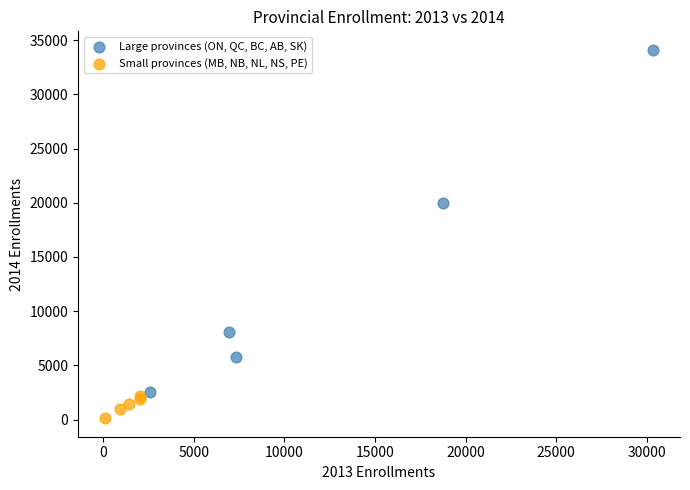

Which series reaches the maximum Y coordinate?

Large provinces (ON, QC, BC, AB, SK)